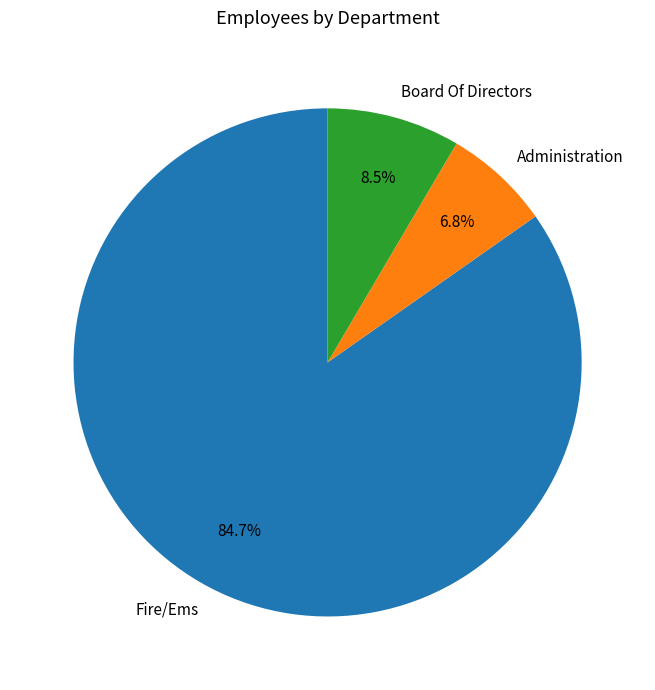

How many segments does this pie chart have?

3